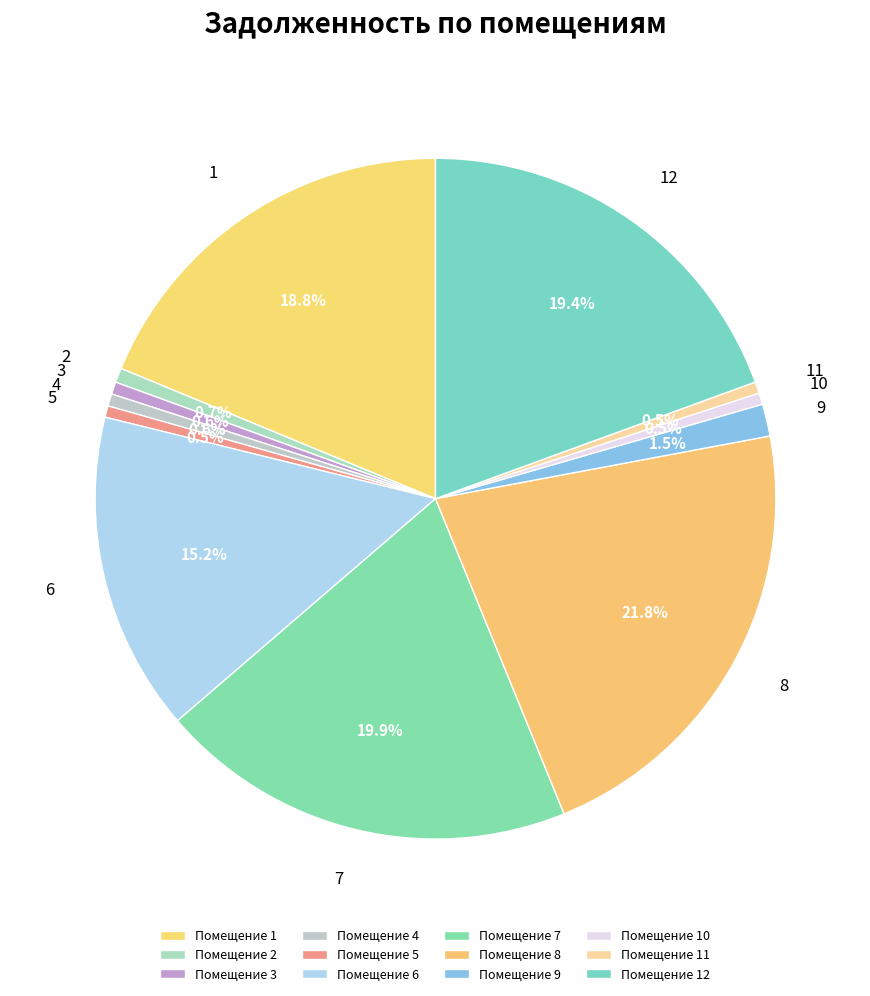

Is there a majority slice in this chart?

No